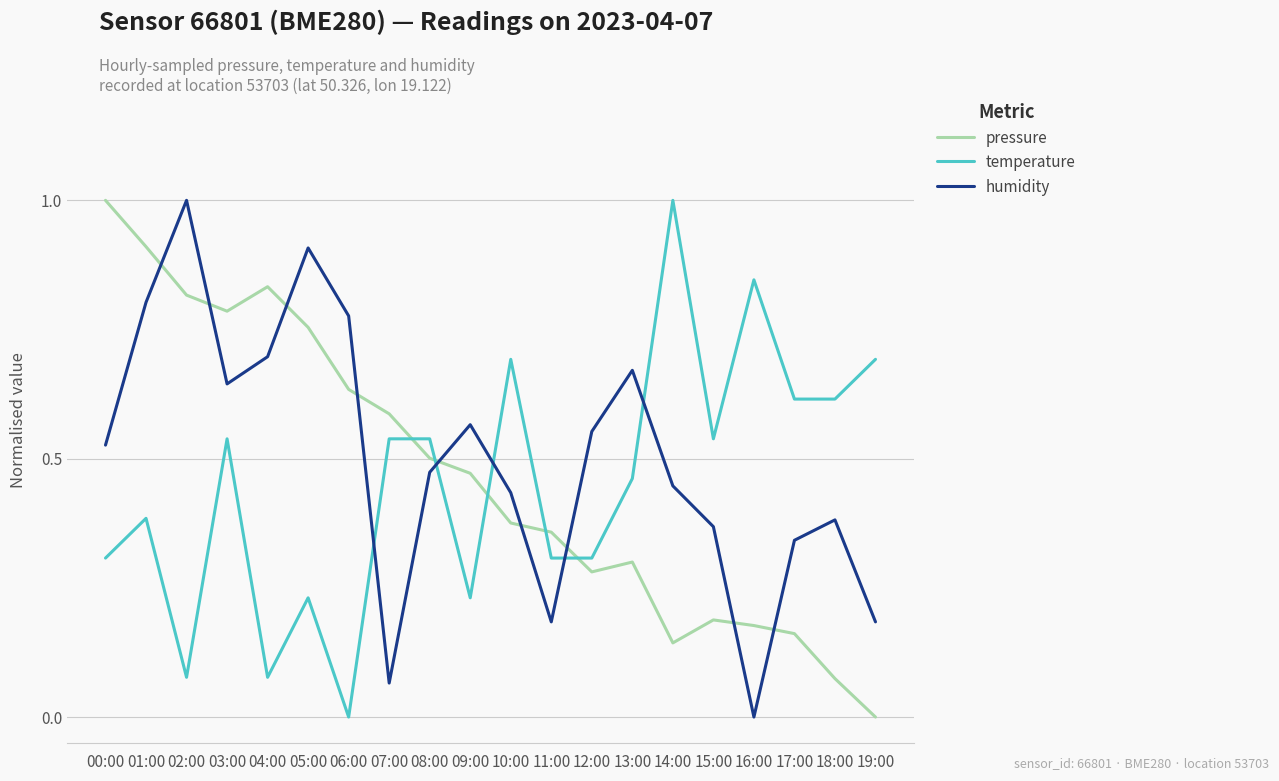

Between 03:00 and 17:00, which series saw the biggest shift?

pressure